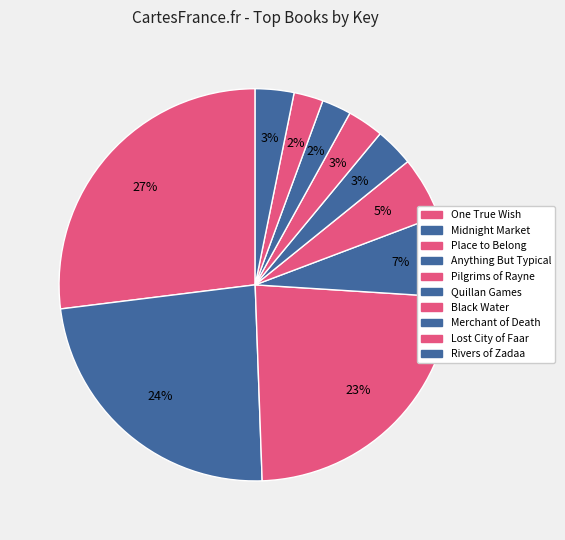

Count the number of slices in the pie.

10